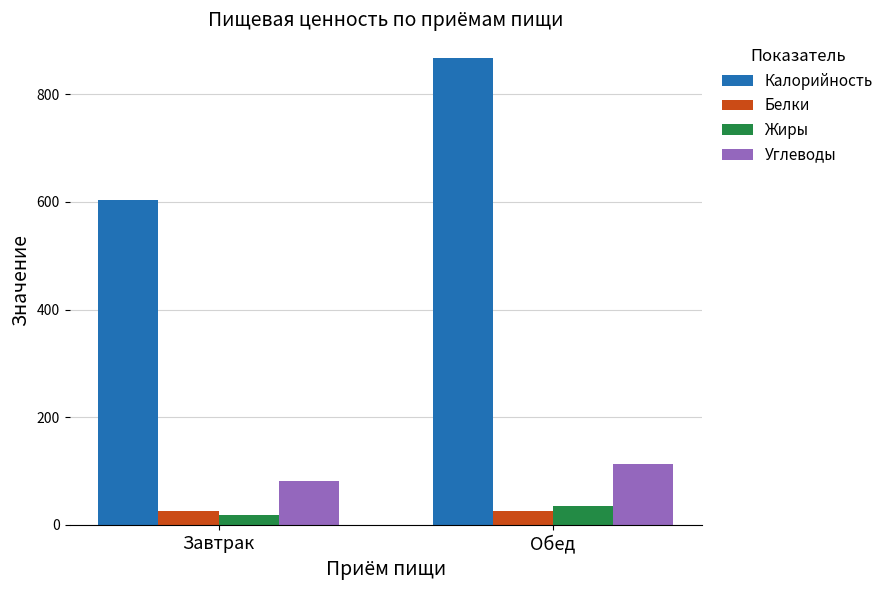

At Обед, list the series in order from smallest to largest.

Белки, Жиры, Углеводы, Калорийность